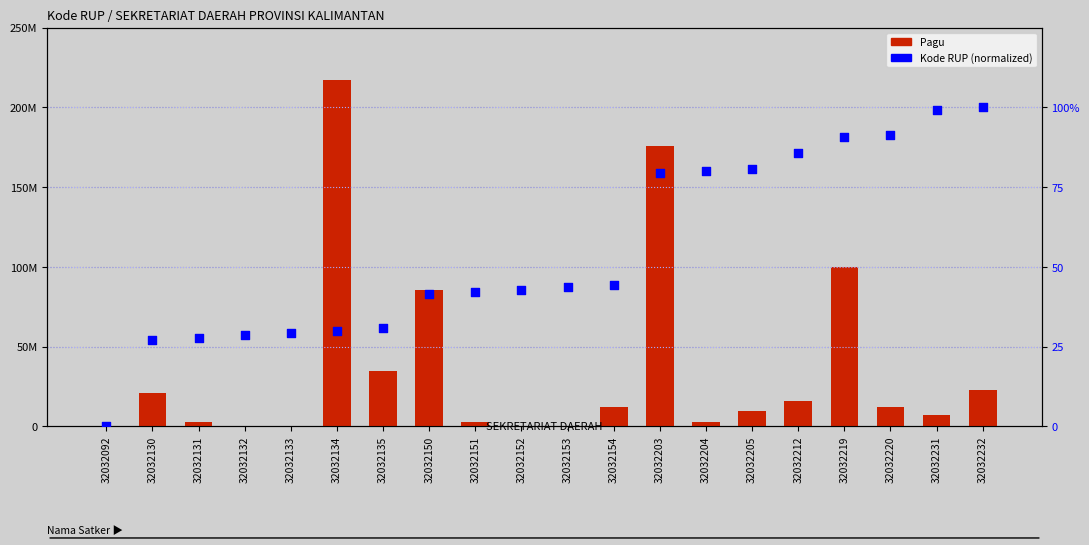

What are all the series names shown in the legend?

Pagu, Kode RUP (norm)